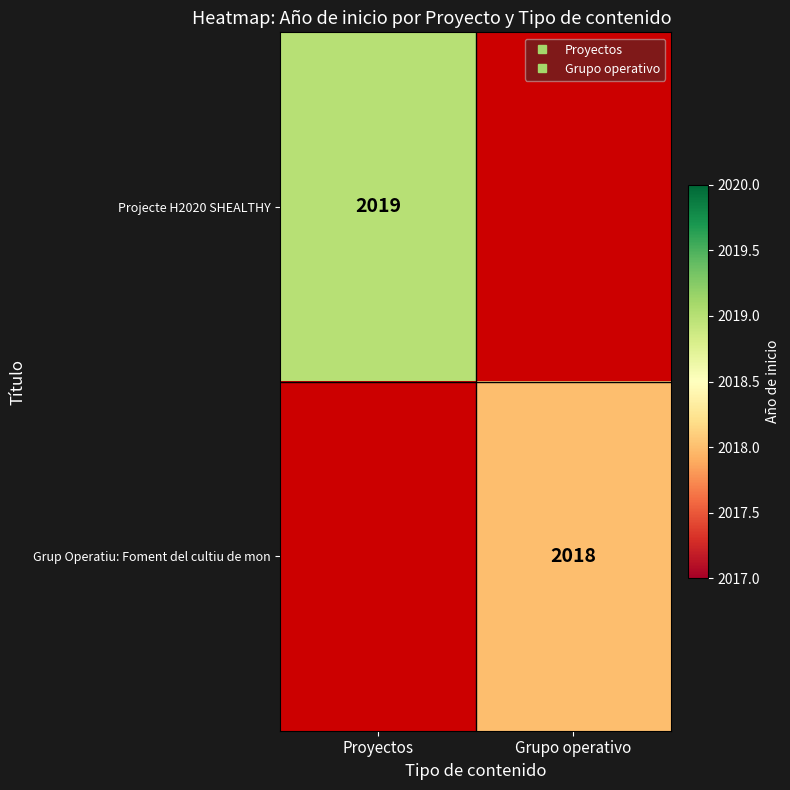

What is the total value across all series at Proyectos?

2019